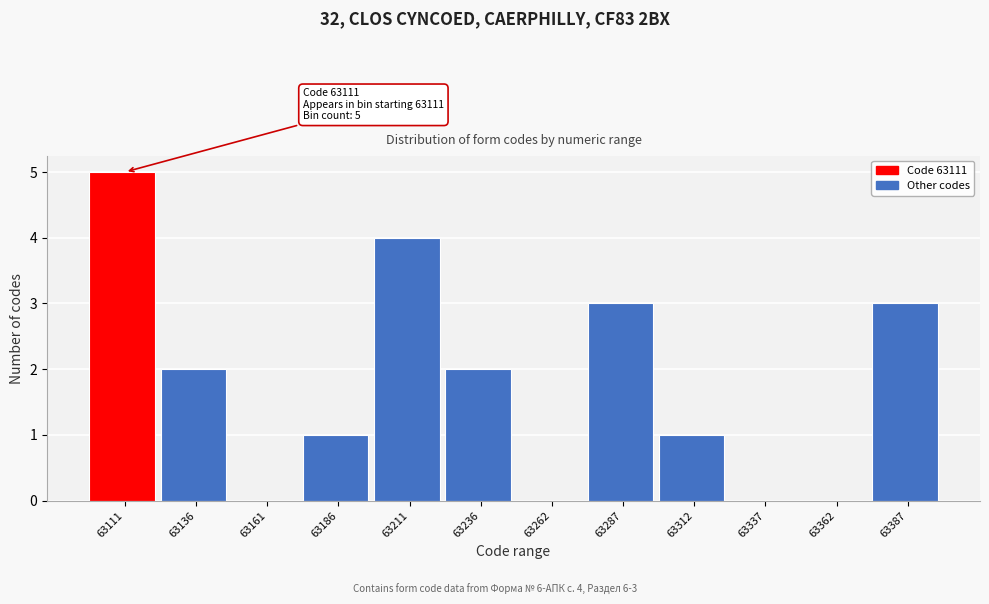

Reading left to right, list all the values displayed in this chart.

63111=5	63136=2	63161=0	63186=1	63211=4	63236=2	63262=0	63287=3	63312=1	63337=0	63362=0	63387=3